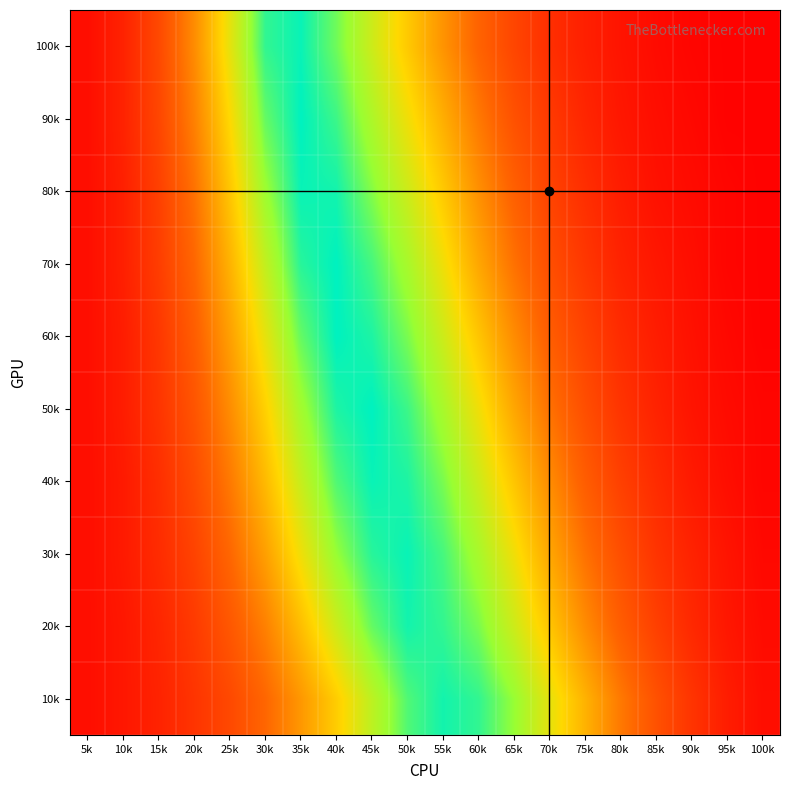

Reading left to right, transcribe all the data shown in this chart.

10k: 5k=5	10k=8	15k=12	20k=18	25k=25	30k=35	35k=48	40k=62	45k=78	50k=92	55k=98	60k=95	65k=85	70k=70	75k=55	80k=40	85k=28	90k=18	95k=10	100k=5
20k: 5k=5	10k=8	15k=13	20k=20	25k=30	30k=42	35k=58	40k=75	45k=90	50k=98	55k=95	60k=88	65k=75	70k=60	75k=45	80k=32	85k=22	90k=14	95k=8	100k=4
30k: 5k=5	10k=9	15k=15	20k=23	25k=35	30k=50	35k=68	40k=85	45k=96	50k=99	55k=93	60k=82	65k=68	70k=52	75k=38	80k=27	85k=18	90k=12	95k=7	100k=3
40k: 5k=5	10k=9	15k=16	20k=26	25k=40	30k=57	35k=76	40k=92	45k=99	50k=97	55k=88	60k=75	65k=60	70k=45	75k=32	80k=22	85k=15	90k=9	95k=5	100k=2
50k: 5k=5	10k=10	15k=18	20k=29	25k=45	30k=63	35k=83	40k=97	45k=100	50k=94	55k=82	60k=68	65k=52	70k=38	75k=27	80k=18	85k=12	90k=7	95k=4	100k=2
60k: 5k=5	10k=10	15k=19	20k=32	25k=50	30k=70	35k=90	40k=100	45k=97	50k=88	55k=75	60k=60	65k=45	70k=32	75k=23	80k=15	85k=10	90k=6	95k=3	100k=1
70k: 5k=5	10k=11	15k=21	20k=35	25k=55	30k=77	35k=96	40k=100	45k=93	50k=82	55k=68	60k=52	65k=38	70k=27	75k=19	80k=12	85k=8	90k=5	95k=2	100k=1
80k: 5k=5	10k=11	15k=22	20k=38	25k=60	30k=84	35k=99	40k=98	45k=87	50k=75	55k=61	60k=46	65k=33	70k=23	75k=16	80k=10	85k=6	90k=4	95k=2	100k=1
90k: 5k=5	10k=12	15k=24	20k=42	25k=65	30k=90	35k=100	40k=94	45k=81	50k=68	55k=54	60k=40	65k=28	70k=20	75k=13	80k=8	85k=5	90k=3	95k=1	100k=1
100k: 5k=5	10k=12	15k=25	20k=45	25k=70	30k=95	35k=99	40k=89	45k=75	50k=61	55k=47	60k=34	65k=24	70k=16	75k=11	80k=7	85k=4	90k=2	95k=1	100k=1